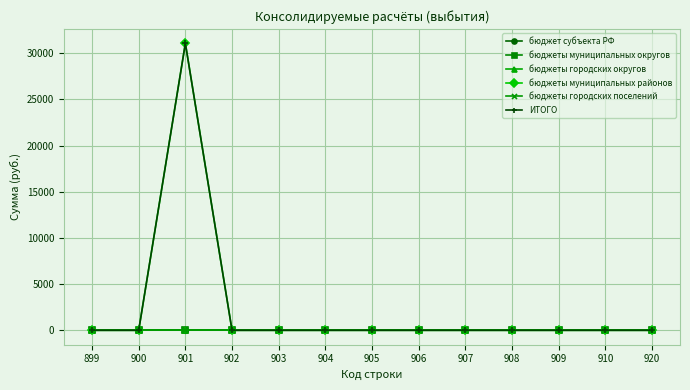

Does the chart have visible grid lines?

Yes